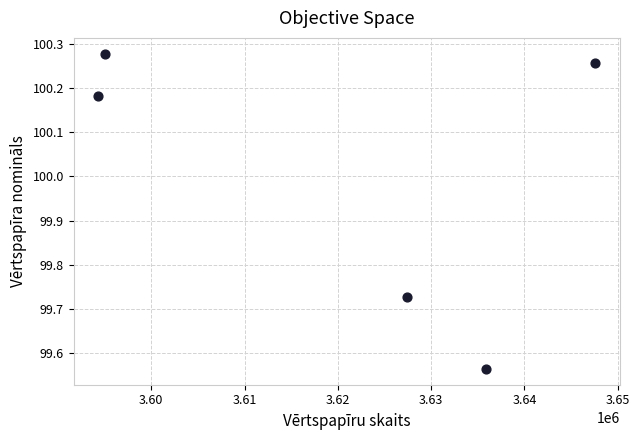

What is the average Y value?

100.0